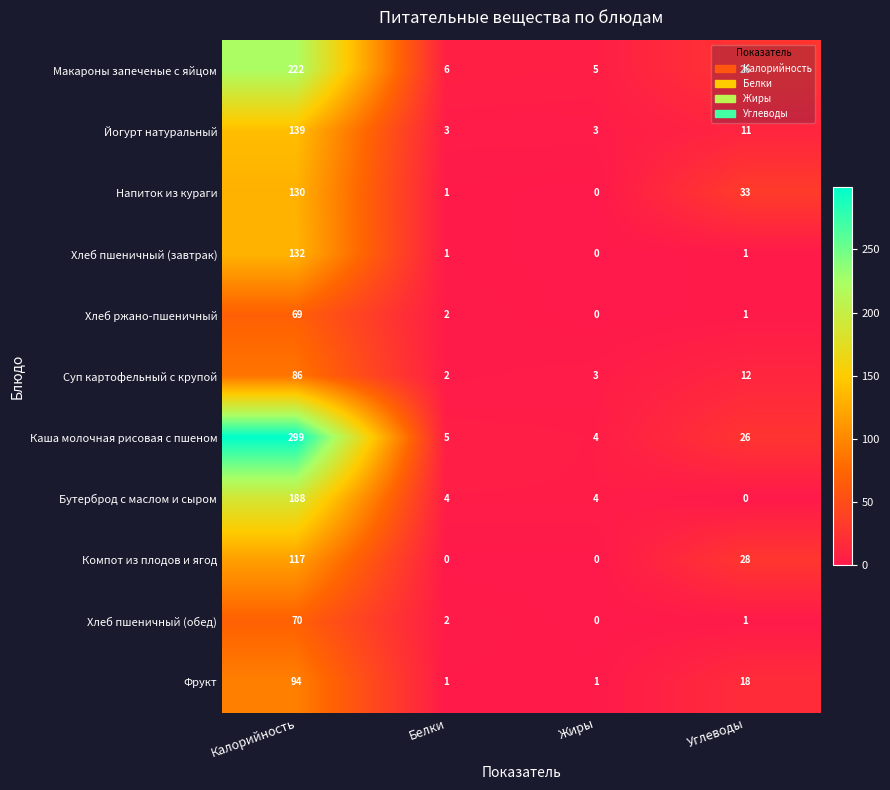

Reading right to left, extract all data points from this chart.

Макароны запеченые с яйцом: Углеводы=26	Жиры=5	Белки=6	Калорийность=222
Йогурт натуральный: Углеводы=11	Жиры=3	Белки=3	Калорийность=139
Напиток из кураги: Углеводы=33	Жиры=0	Белки=1	Калорийность=130
Хлеб пшеничный (завтрак): Углеводы=1	Жиры=0	Белки=1	Калорийность=132
Хлеб ржано-пшеничный: Углеводы=1	Жиры=0	Белки=2	Калорийность=69
Суп картофельный с крупой: Углеводы=12	Жиры=3	Белки=2	Калорийность=86
Каша молочная рисовая с пшеном: Углеводы=26	Жиры=4	Белки=5	Калорийность=299
Бутерброд с маслом и сыром: Углеводы=0	Жиры=4	Белки=4	Калорийность=188
Компот из плодов и ягод: Углеводы=28	Жиры=0	Белки=0	Калорийность=117
Хлеб пшеничный (обед): Углеводы=1	Жиры=0	Белки=2	Калорийность=70
Фрукт: Углеводы=18	Жиры=1	Белки=1	Калорийность=94